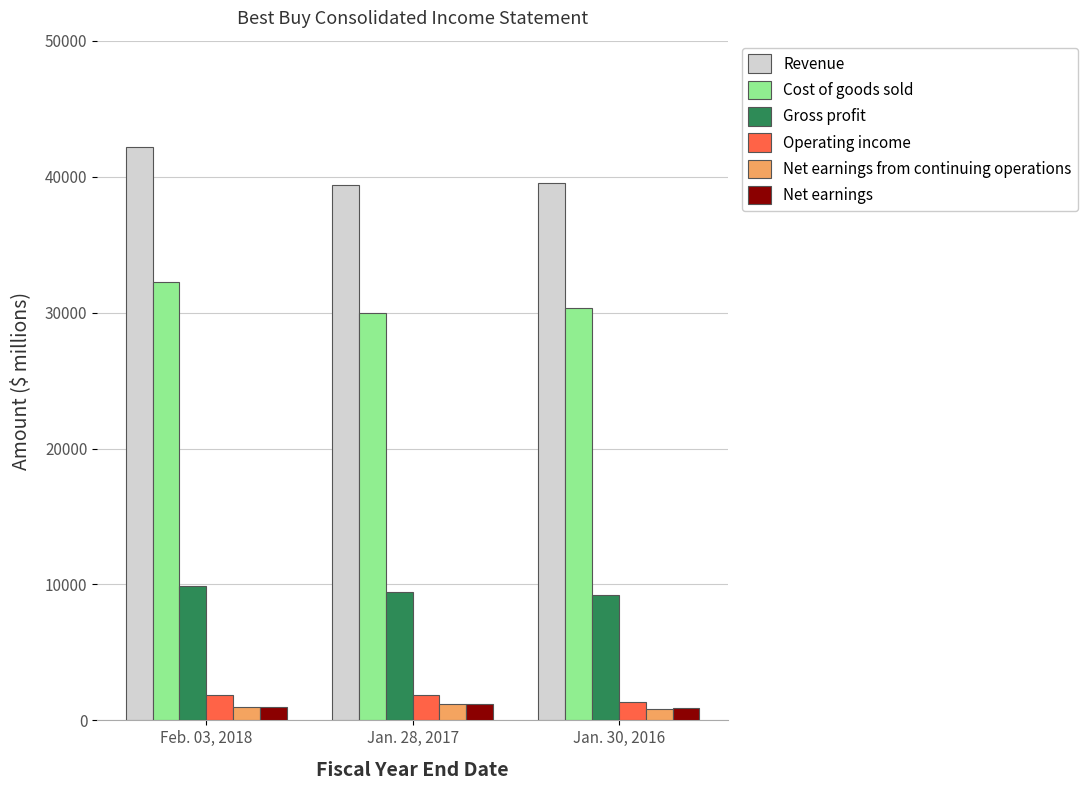

What is the approximate value of Cost of goods sold at Jan. 30, 2016, to the nearest 50?

30350